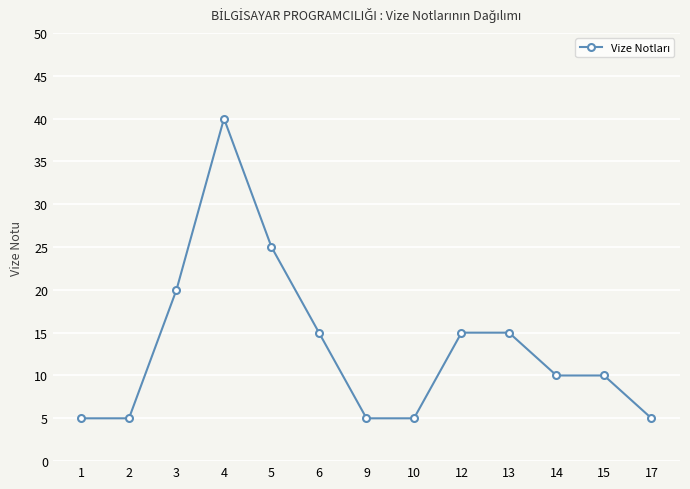

Is it true that the value at 15 is 4?

False